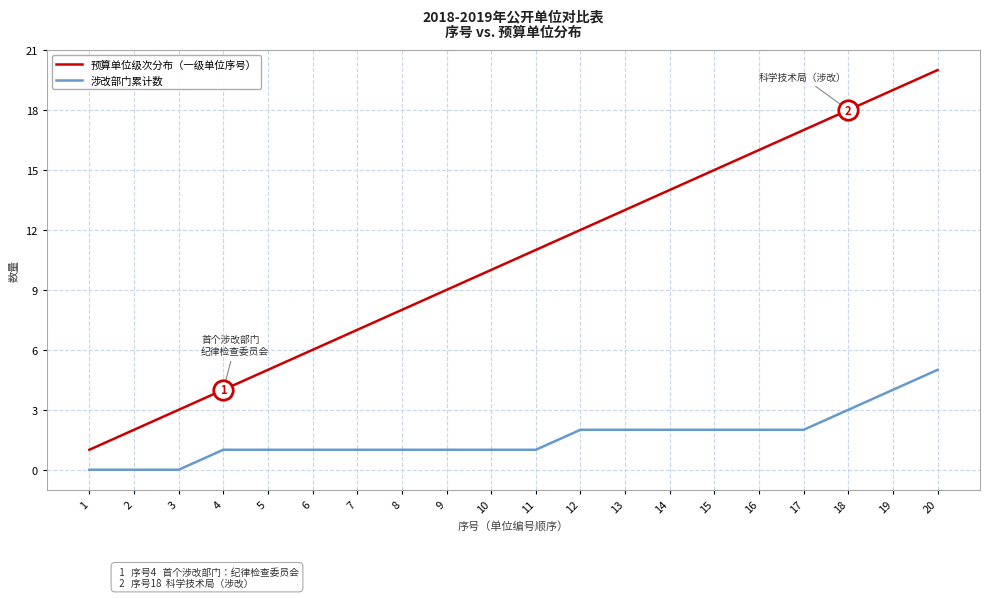

Rank the series by their maximum value, from highest to lowest.

预算单位级次分布（一级单位序号）, 涉改部门累计数